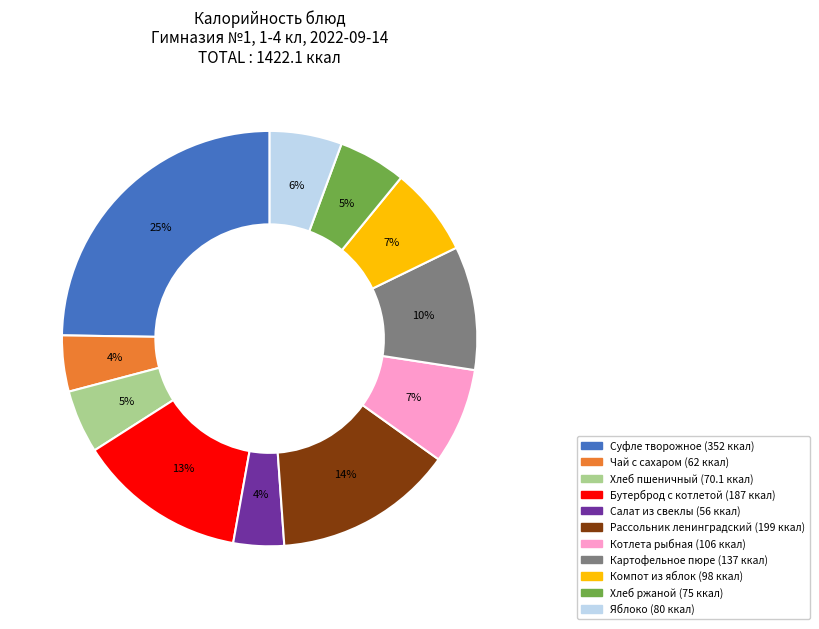

Is there any slice that represents more than half of the pie?

No